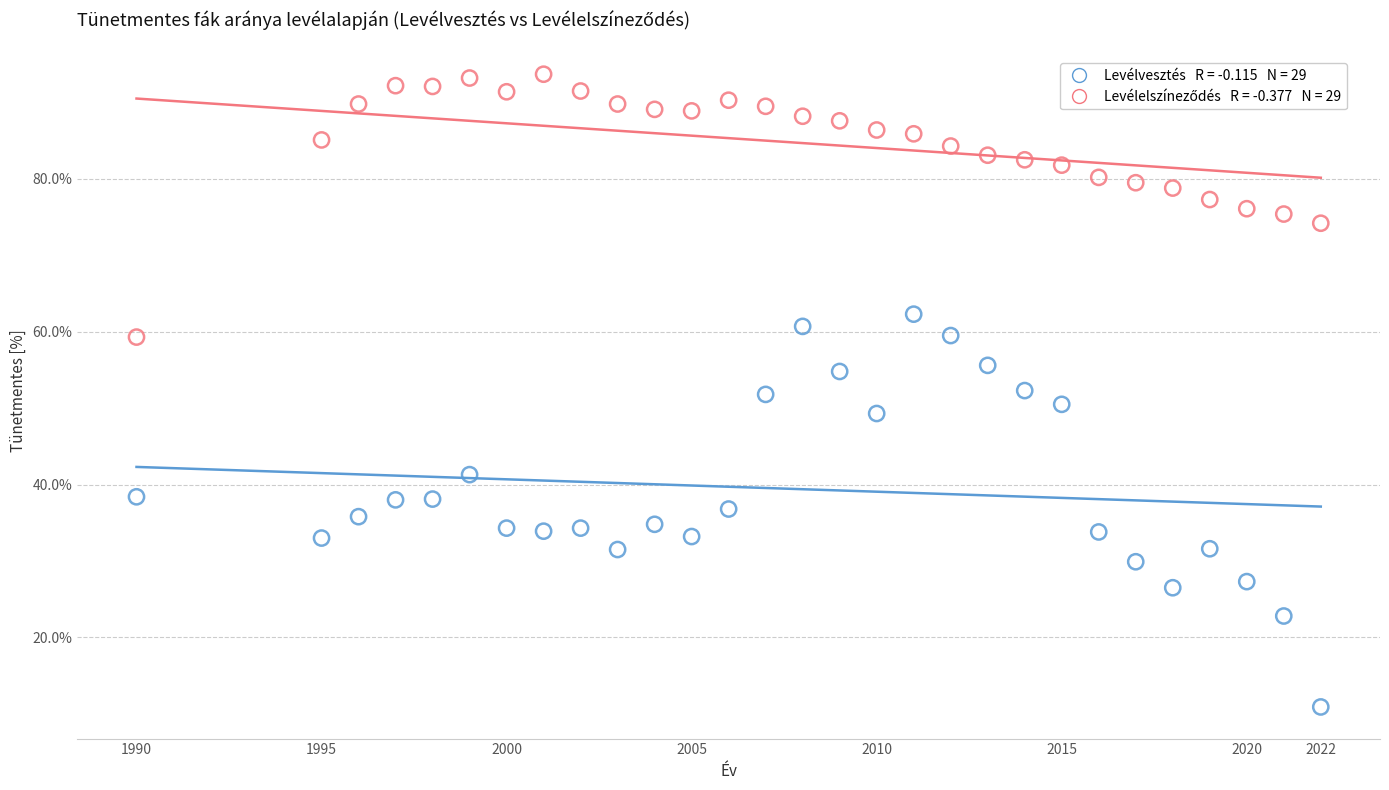

Across all data points, what is the range of Y values (max minus min)?

82.8